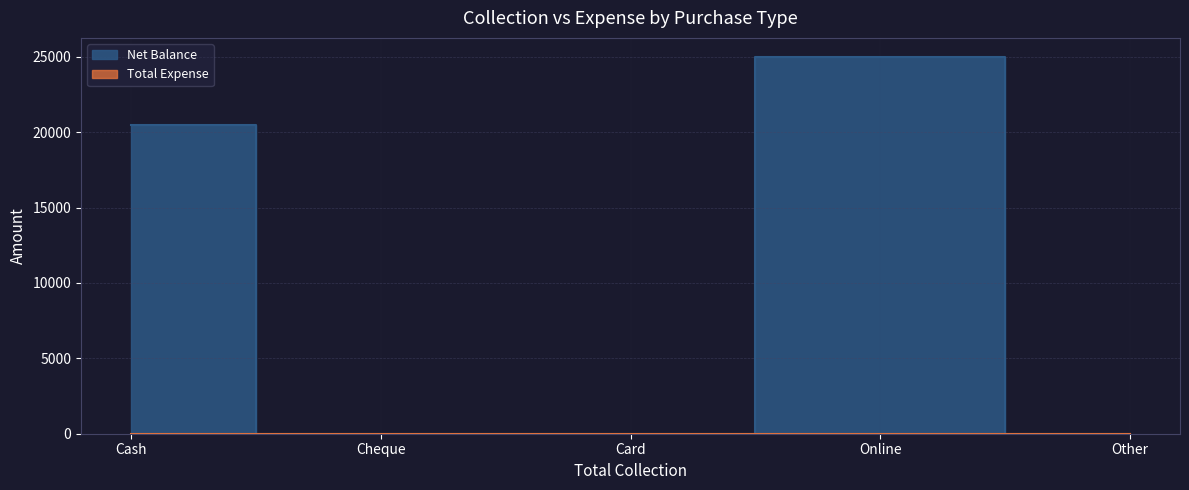

What is the maximum value shown in the chart?

25000